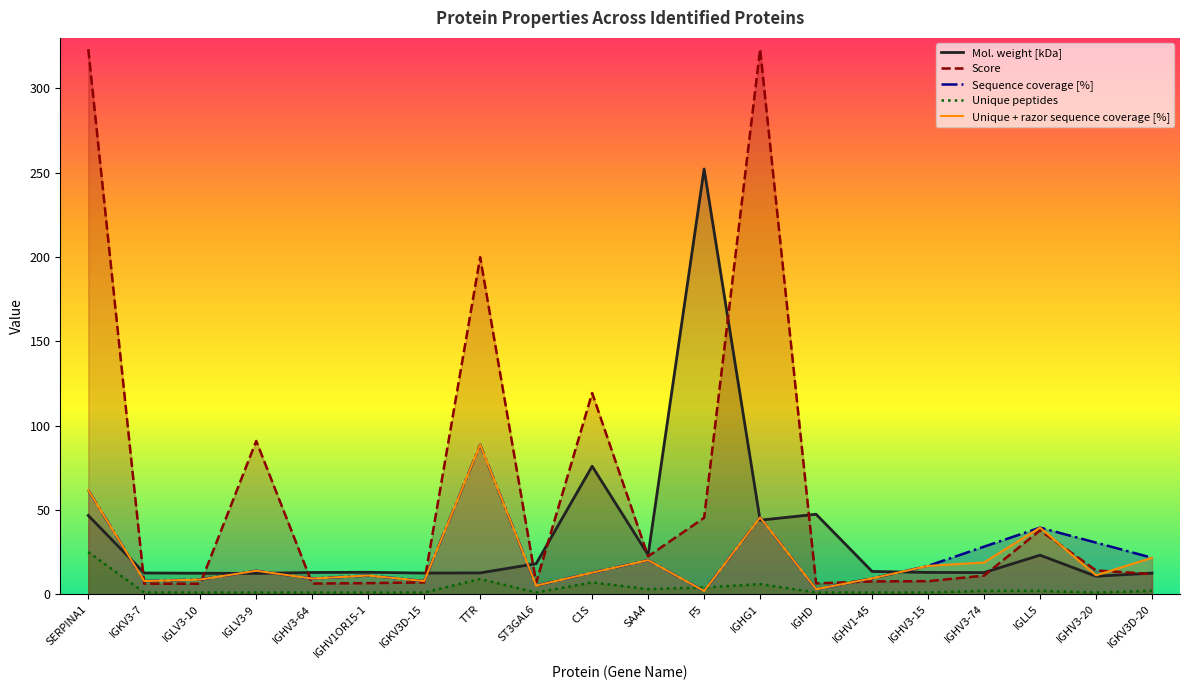

How many values in the Sequence coverage [%] series are below 13?

10